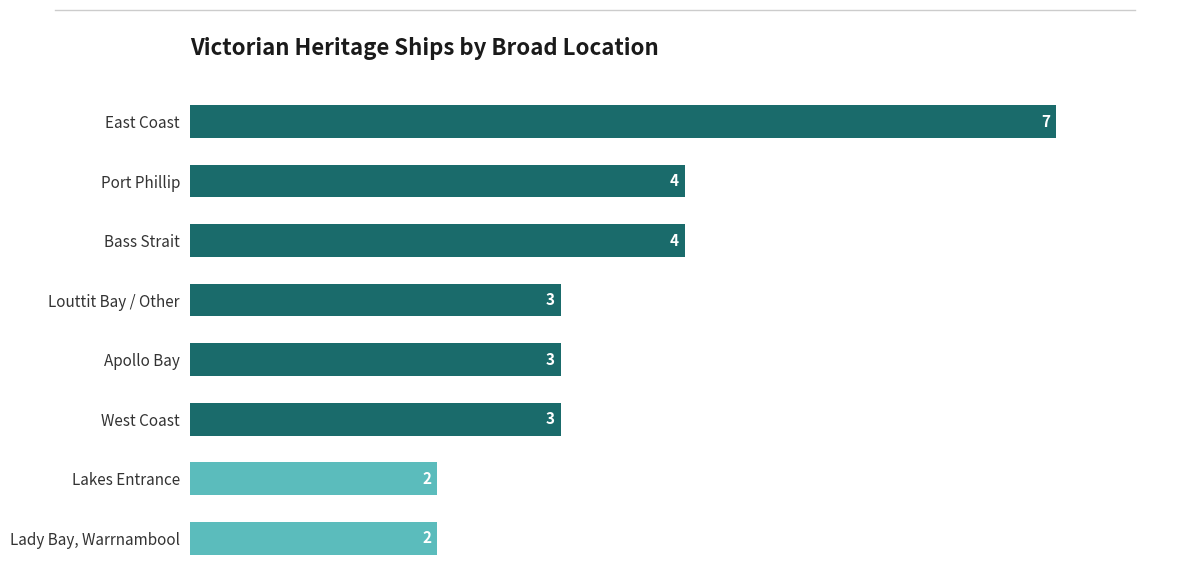

How many bars are there in total?

8